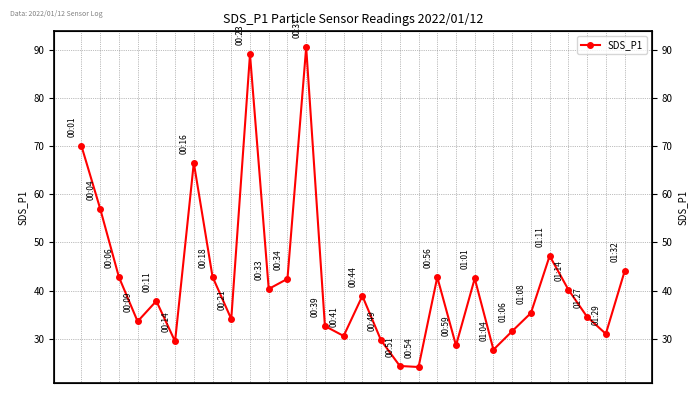

At which label does the data first exceed 38?

00:01